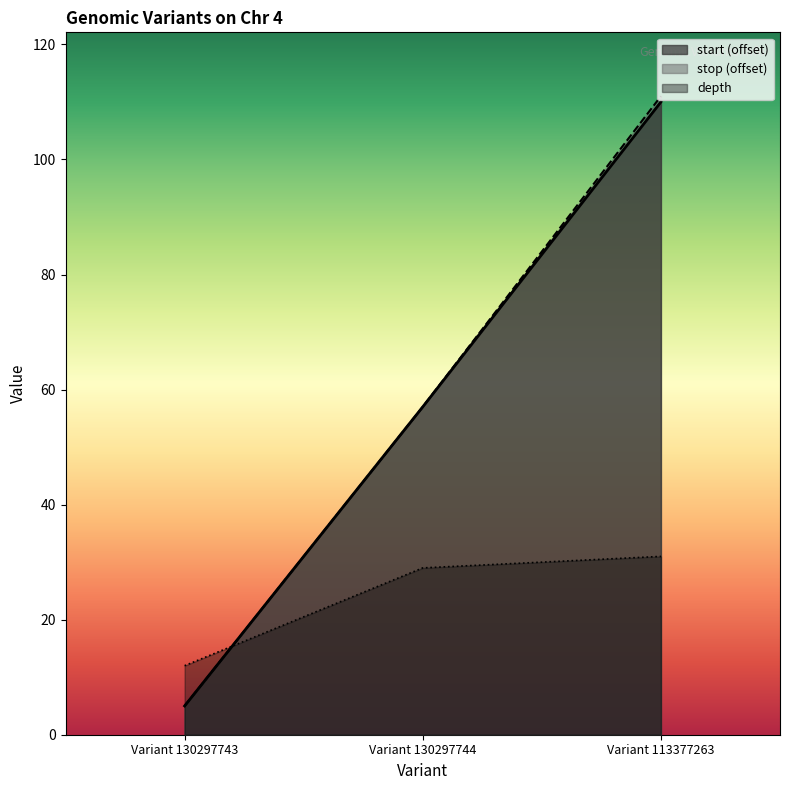

Rank the series at Variant 130297743 from highest to lowest value.

depth, start, stop